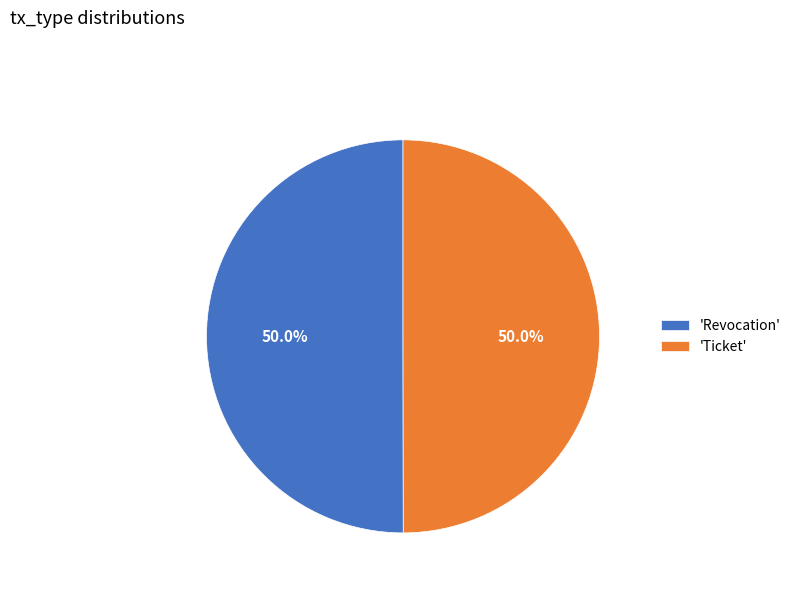

Approximately how many times larger is the value at 'Ticket' compared to 'Revocation'?

1.0